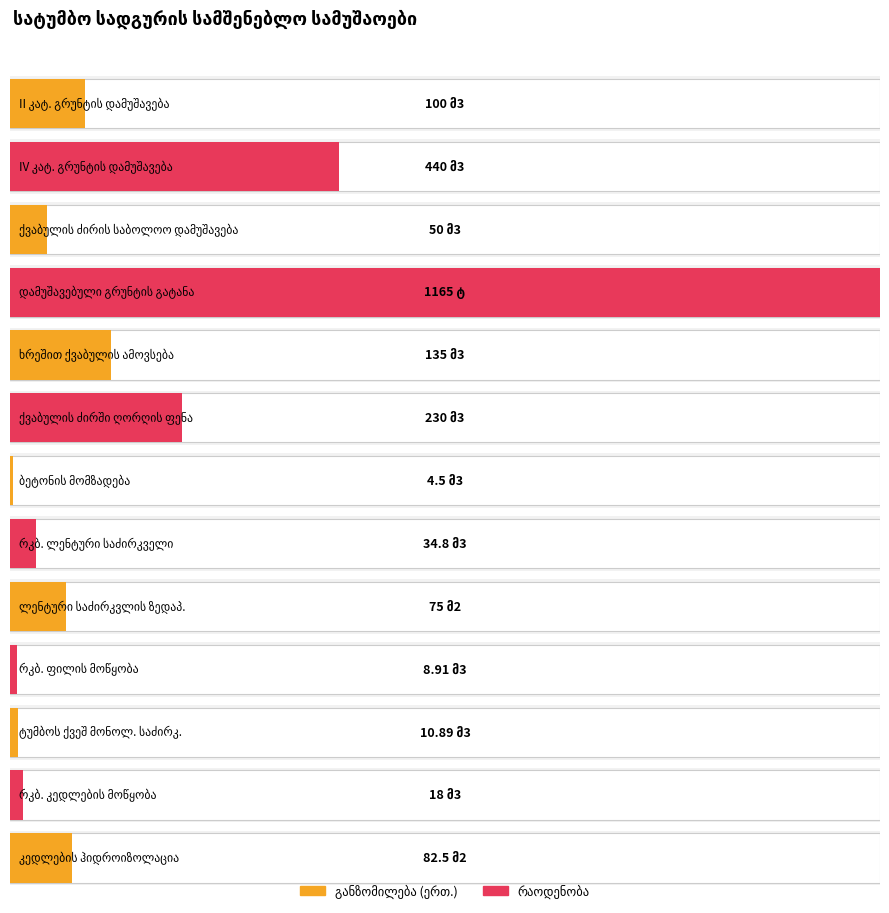

Does the chart contain any negative values?

No